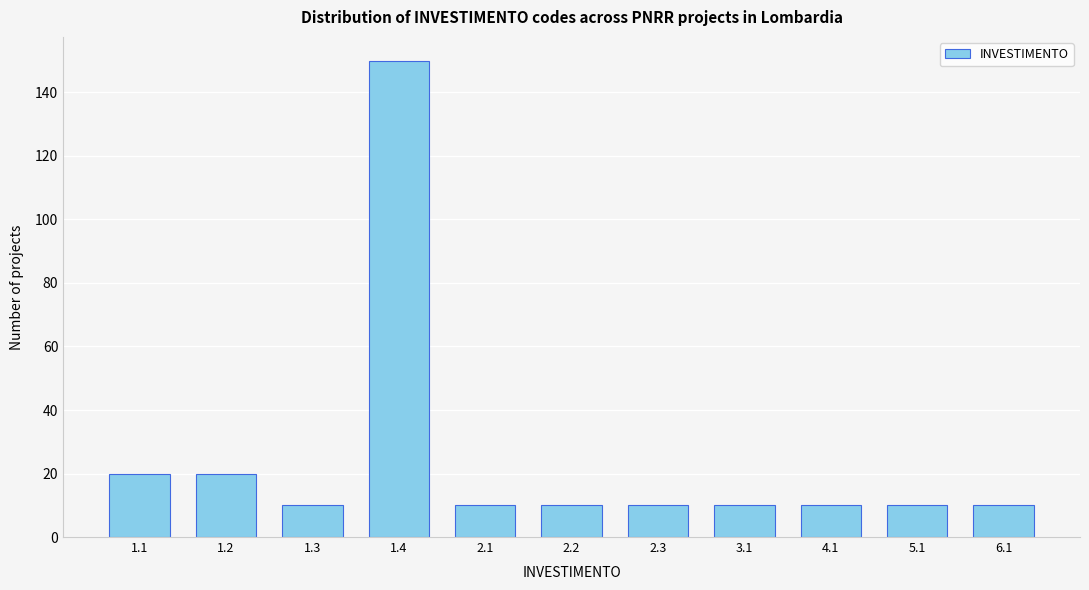

Reading right to left, extract all data points from this chart.

10	10	10	10	10	10	10	150	10	20	20